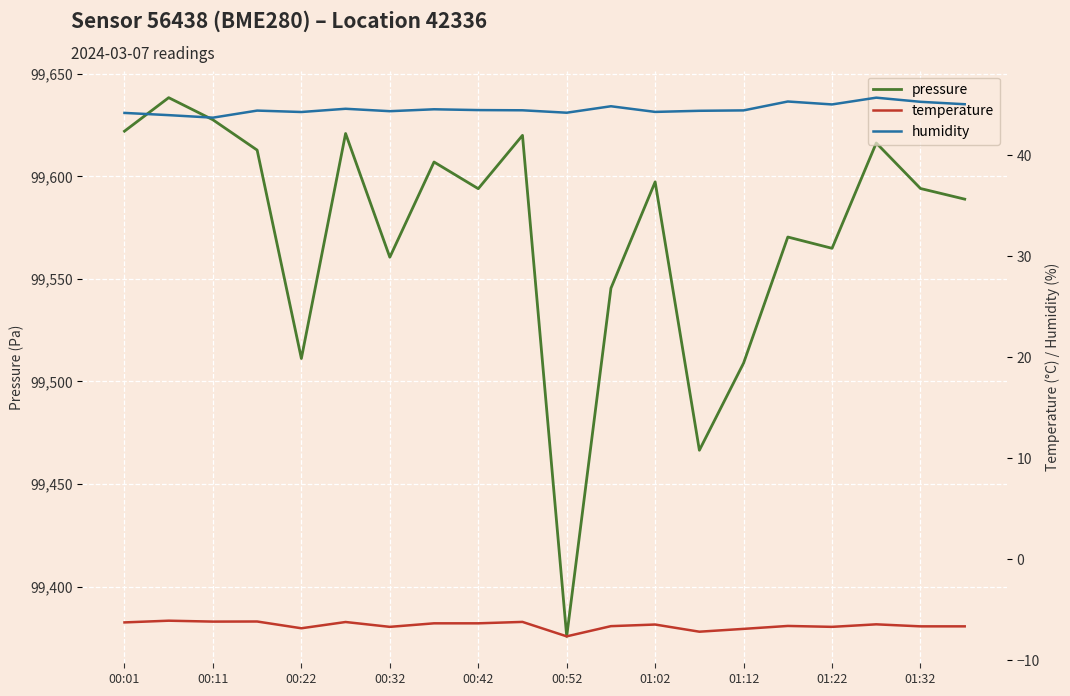

Where does the pressure series first go above 99594?

00:01